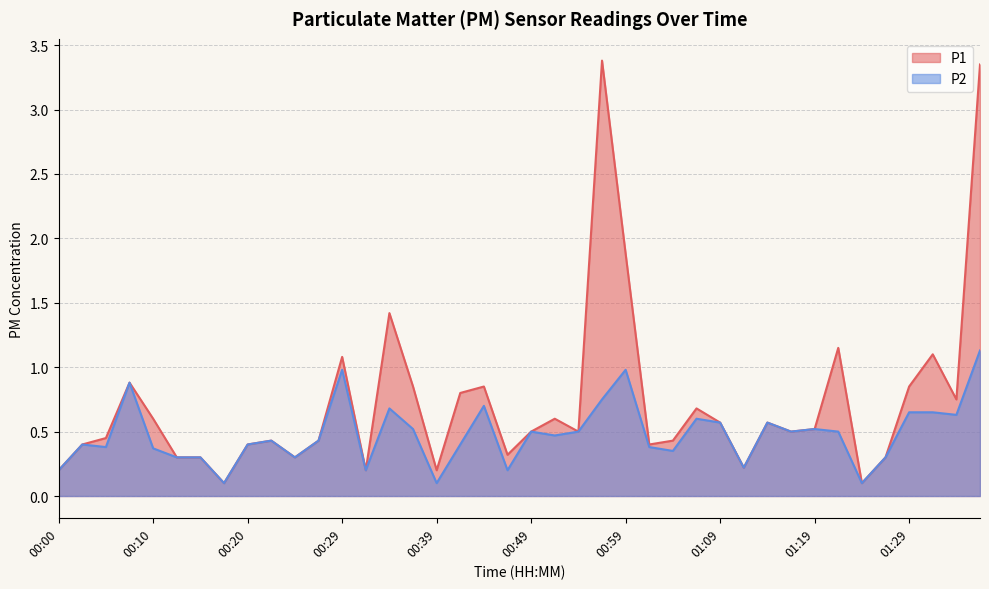

Which series has the largest total across all categories?

P1